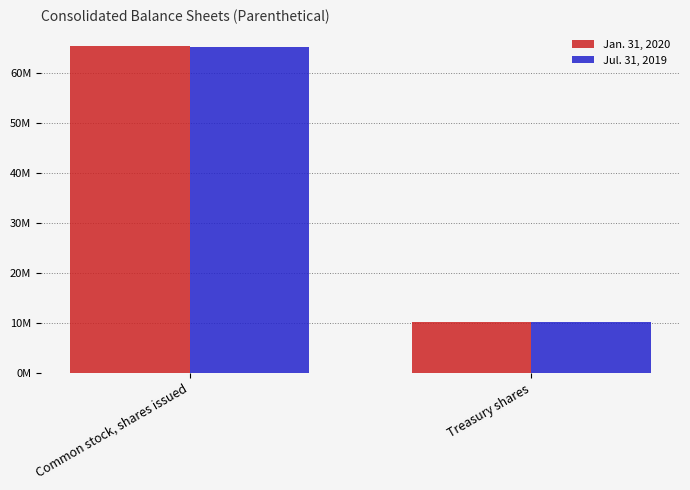

At which label does Jan. 31, 2020 reach its minimum?

Treasury shares